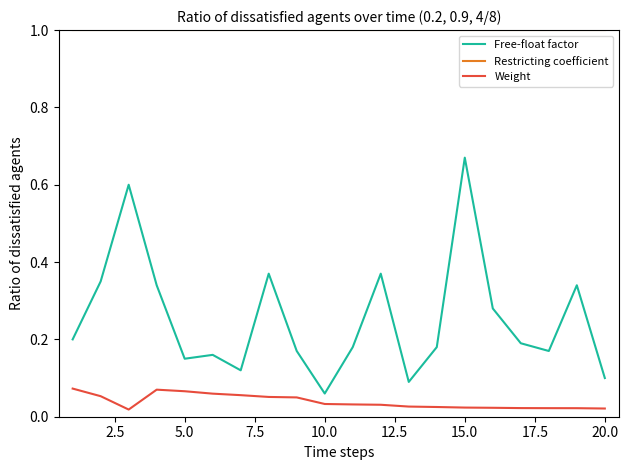

Which series has the largest range (max minus min)?

Free-float factor